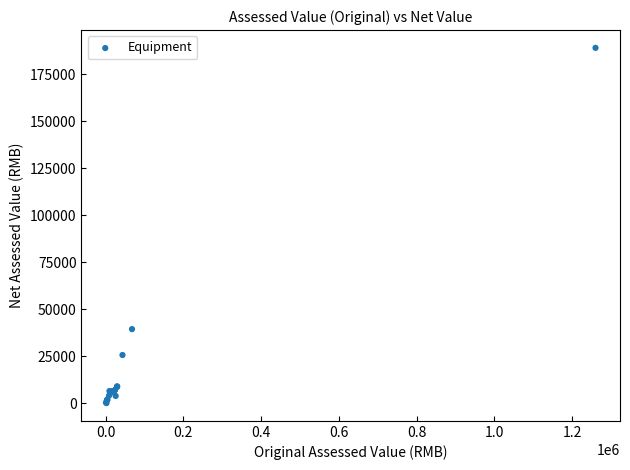

What Y value in the scatter plot is closest to 94557?

39440